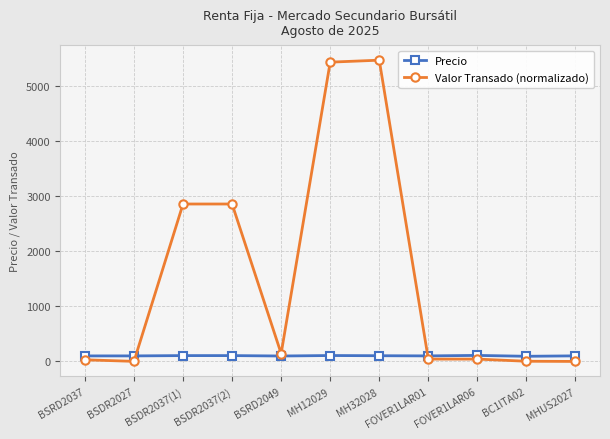

Which series has the largest range (max minus min)?

Valor Transado (normalizado)